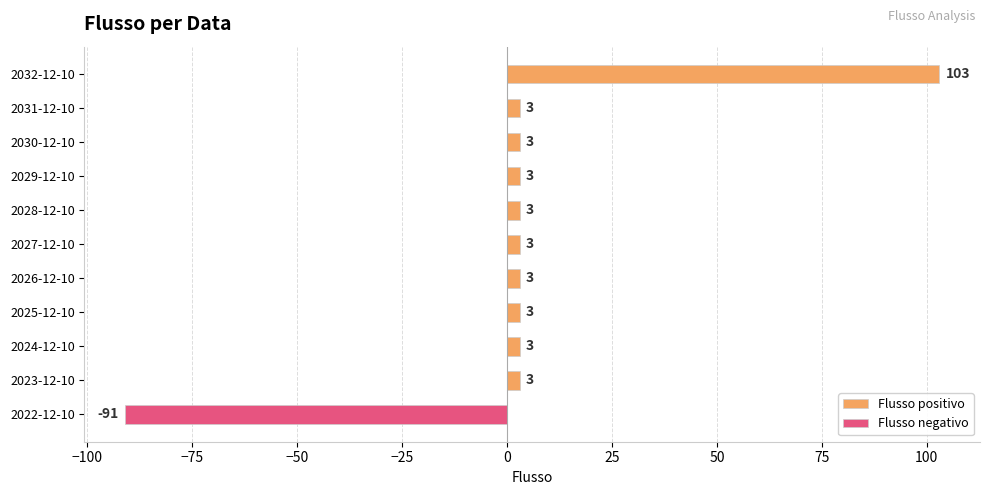

Which series has the largest total across all categories?

Flusso positivo